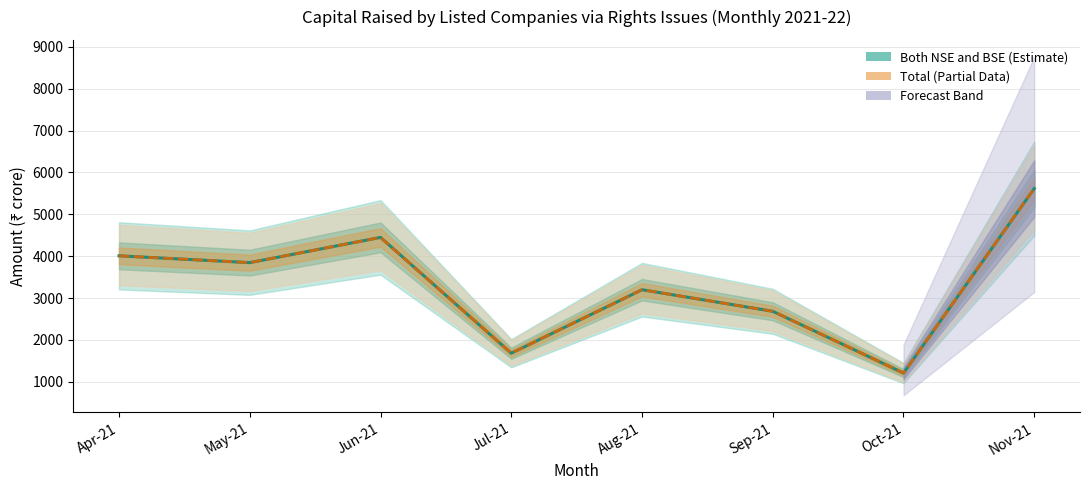

What is the value of the Total Amount (₹ crore) point at the 8th from the left?

5617.0